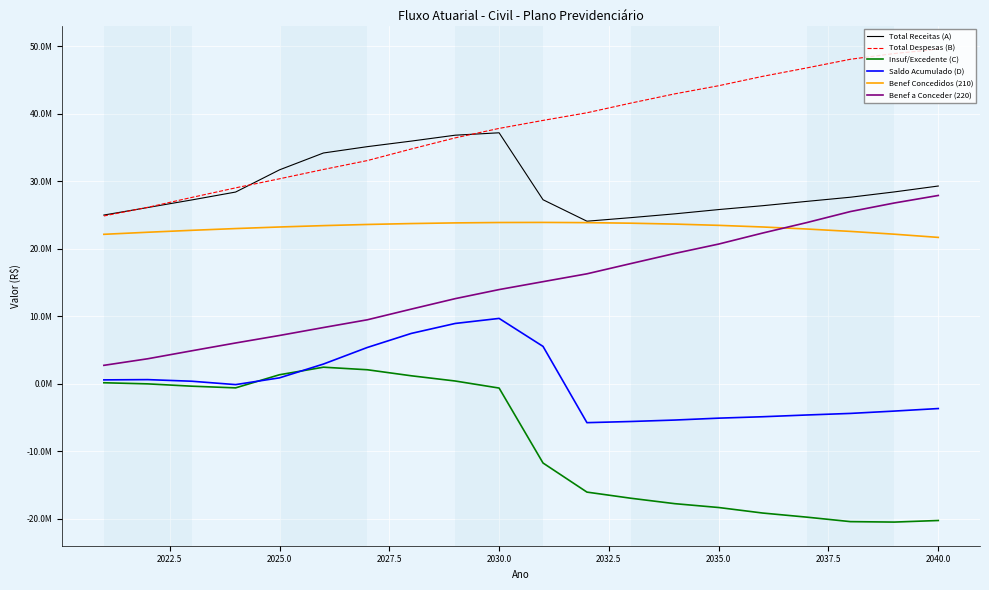

True or false: Insuf/Excedente (C) and Total Despesas (B) cross at least once.

False